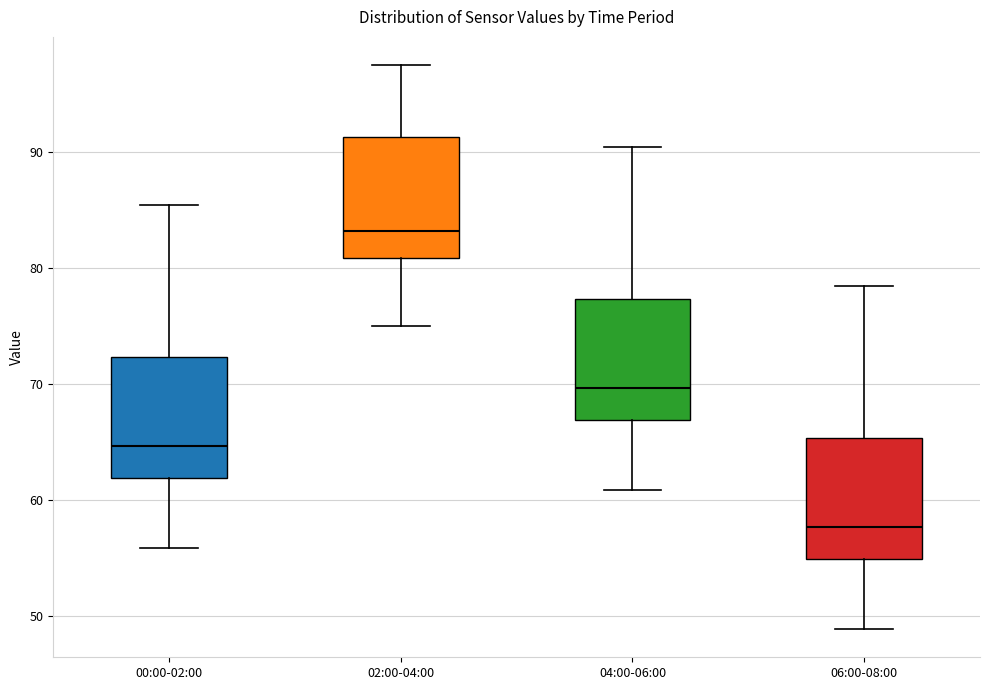

Reading left to right, read every box against the y-axis: the position of its median line, the range the box covers, and the ends of its whiskers. The values are not printed on the chart, so give them approximately, as read against the axis.

00:00-02:00: median 65, box 62 to 72, whiskers 56 to 85
02:00-04:00: median 83, box 81 to 91, whiskers 75 to 98
04:00-06:00: median 70, box 67 to 77, whiskers 61 to 90
06:00-08:00: median 58, box 55 to 65, whiskers 49 to 78